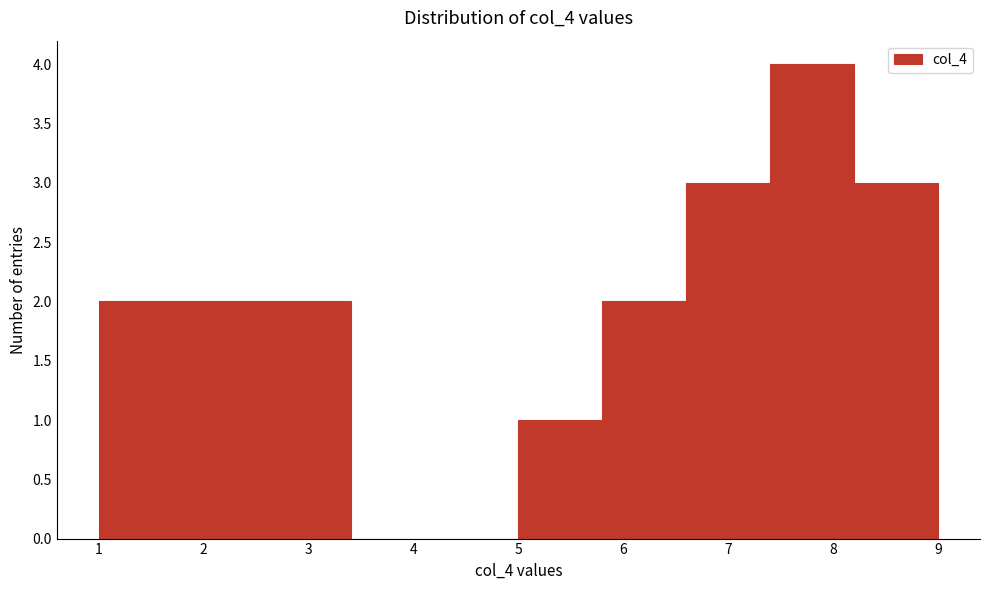

Reading left to right, list every bar in this chart as the range it spans on the x-axis followed by its height. The values are not printed on the chart, so give them approximately, as read against the axis.

1.0 to 1.8: 2
1.8 to 2.6: 2
2.6 to 3.4: 2
3.4 to 4.2: 0
4.2 to 5.0: 0
5.0 to 5.8: 1
5.8 to 6.6: 2
6.6 to 7.4: 3
7.4 to 8.2: 4
8.2 to 9.0: 3